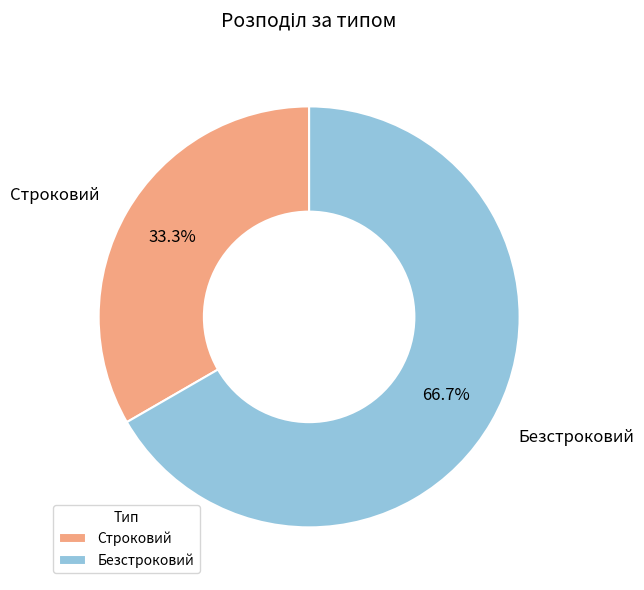

To the nearest percent, what is the difference between the Безстроковий and Строковий slice percentages?

33%